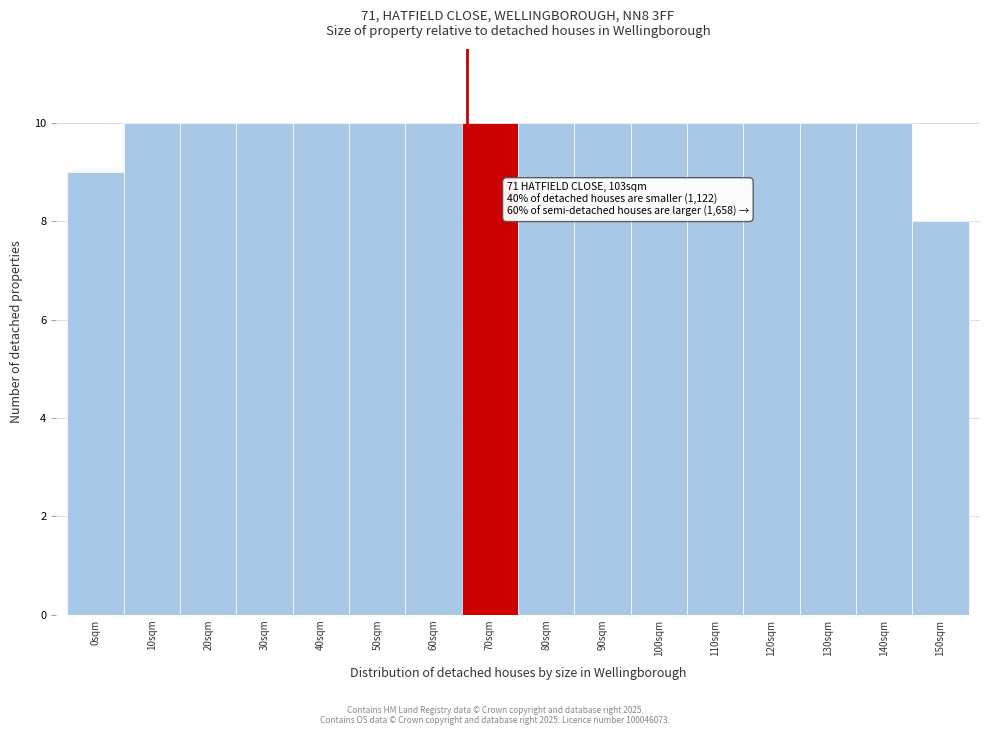

Reading left to right, extract all data points from this chart.

0sqm=9	10sqm=10	20sqm=10	30sqm=10	40sqm=10	50sqm=10	60sqm=10	70sqm=10	80sqm=10	90sqm=10	100sqm=10	110sqm=10	120sqm=10	130sqm=10	140sqm=10	150sqm=8